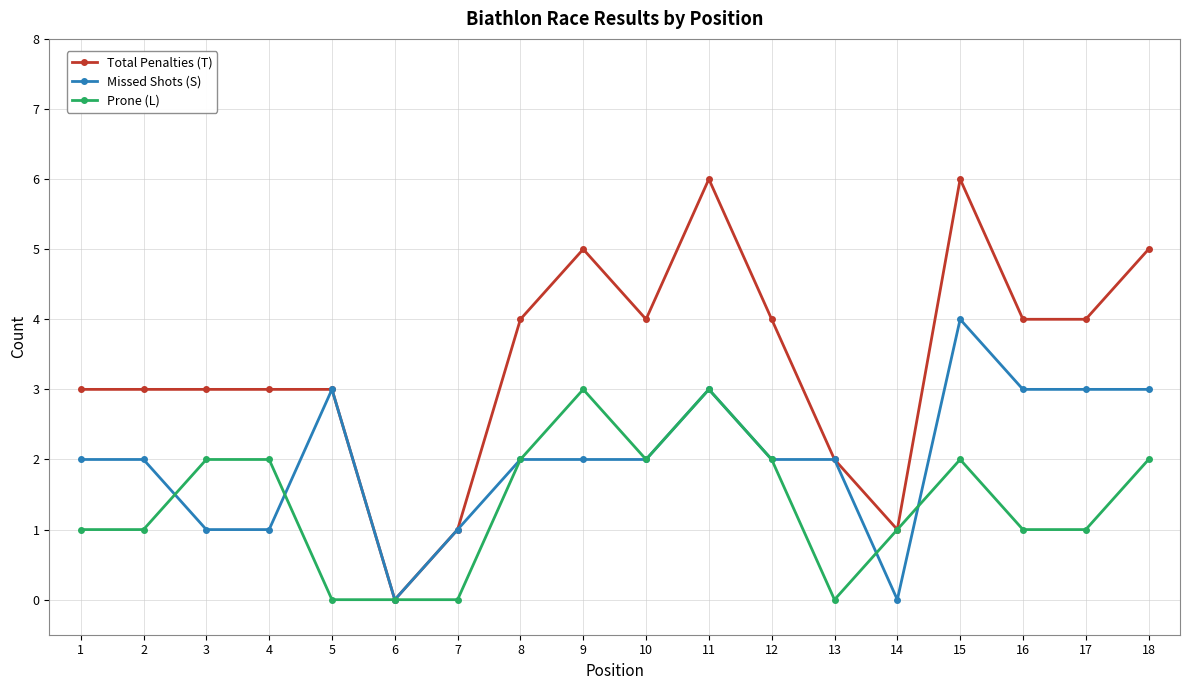

Is it true that Prone (L) equals 4 at 11?

False